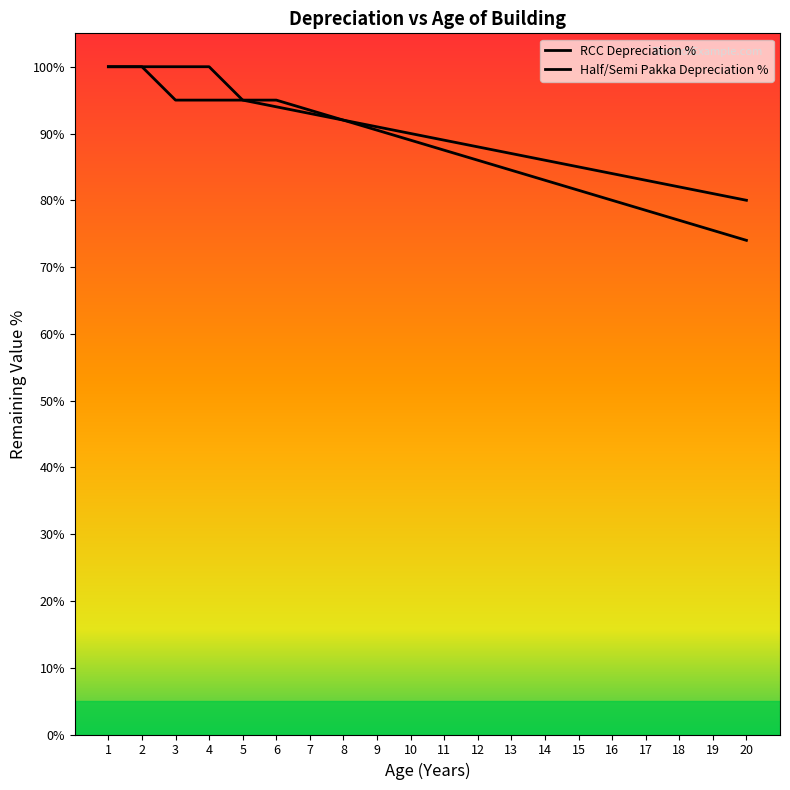

What is the maximum value for RCC Depreciation %?

100.0